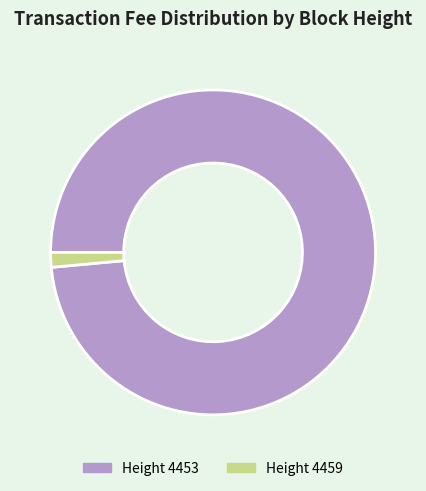

Is there any slice that represents more than half of the pie?

Yes